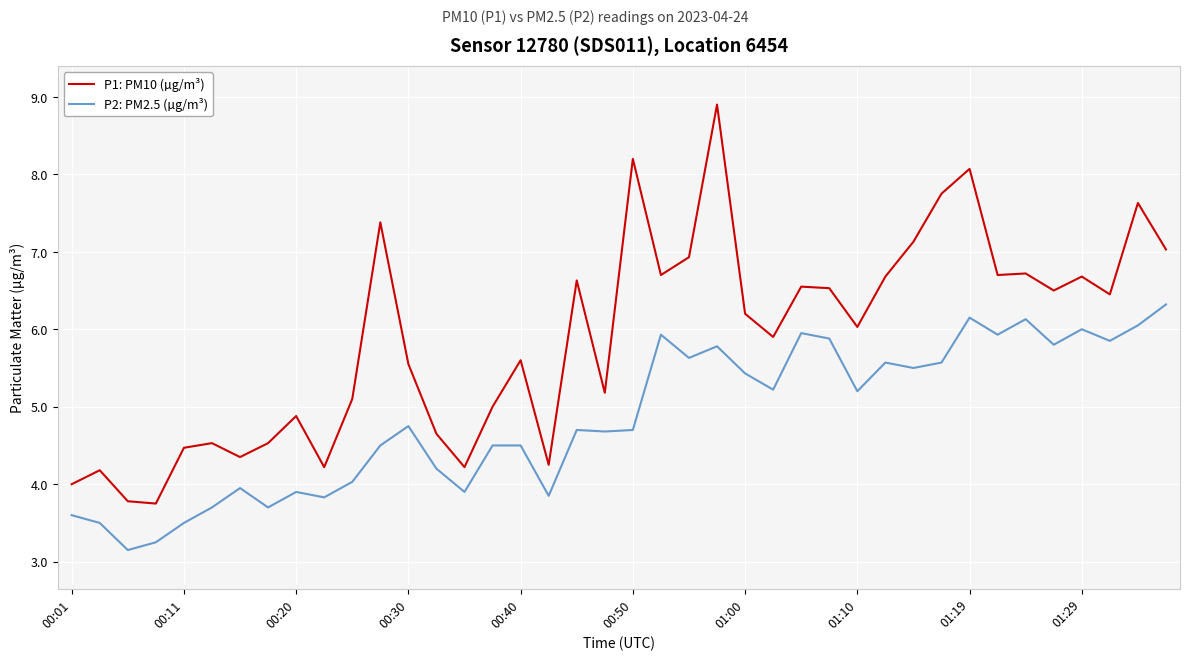

Which series has the largest total across all categories?

P1: PM10 (µg/m³)